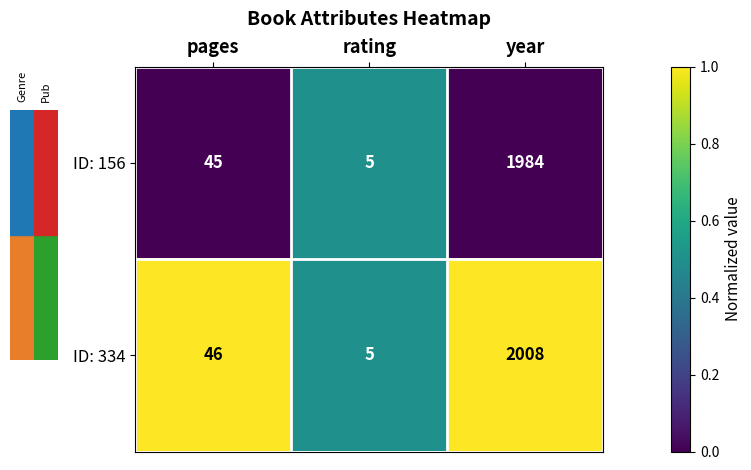

What is the minimum value shown in the chart?

5